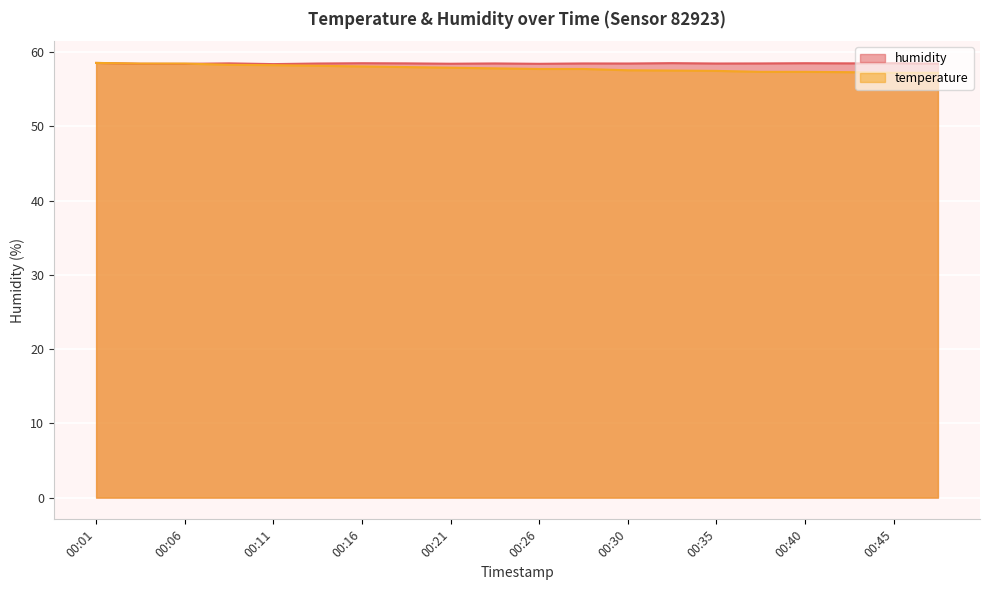

Is the value of humidity at 00:04 greater than the value of temperature at 00:40?

Yes